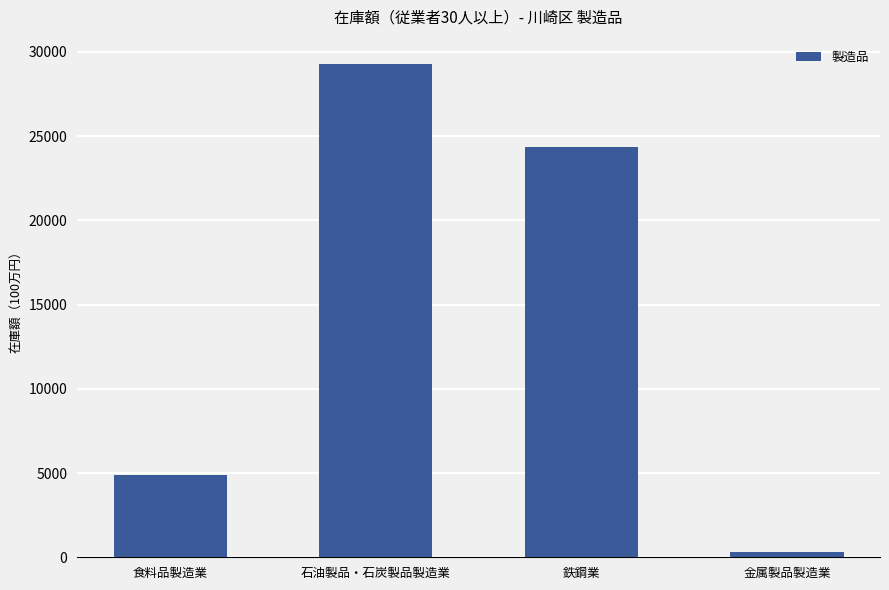

What is the sum of all values?

58864